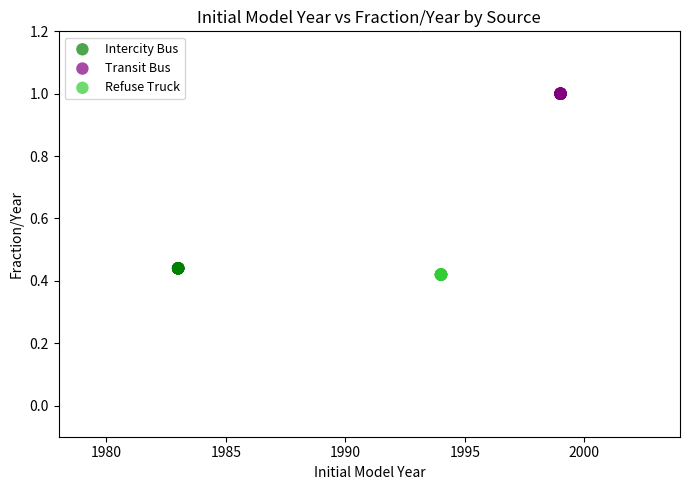

Which series contains the highest Y value?

Transit Bus